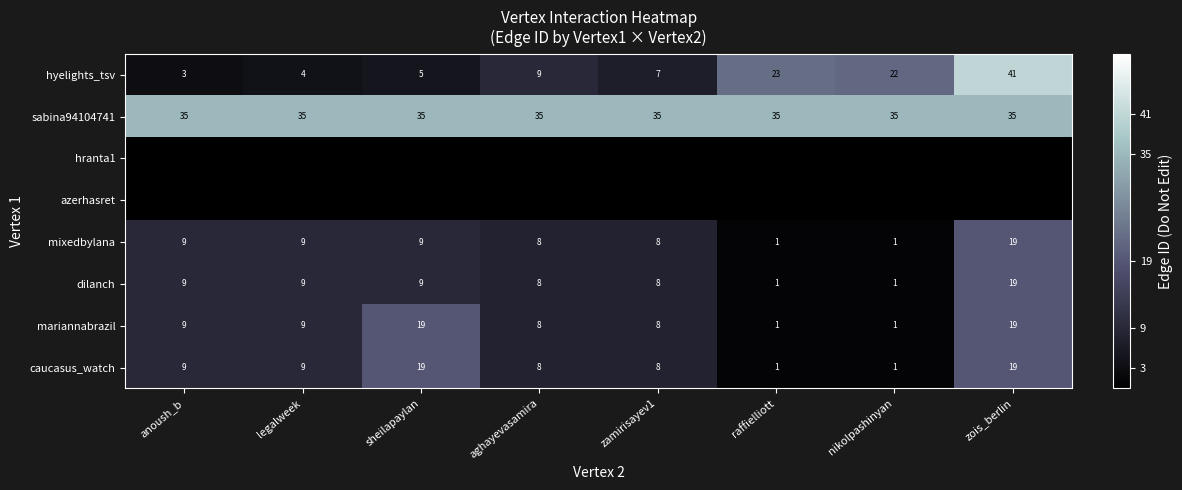

What is the sum of the mixedbylana values at sheilapaylan and anoush_b?

18